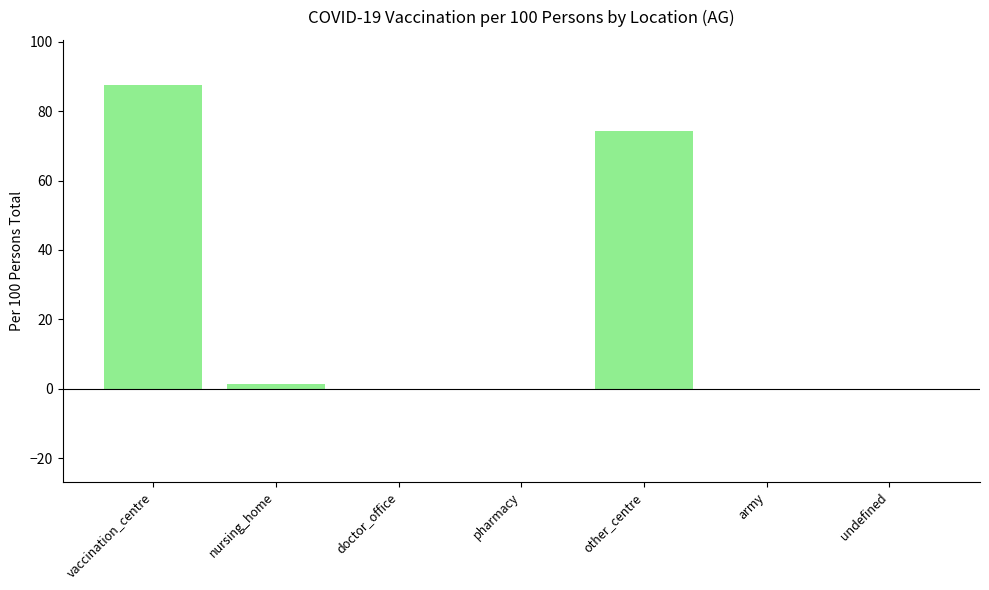

Are the bars horizontal?

No